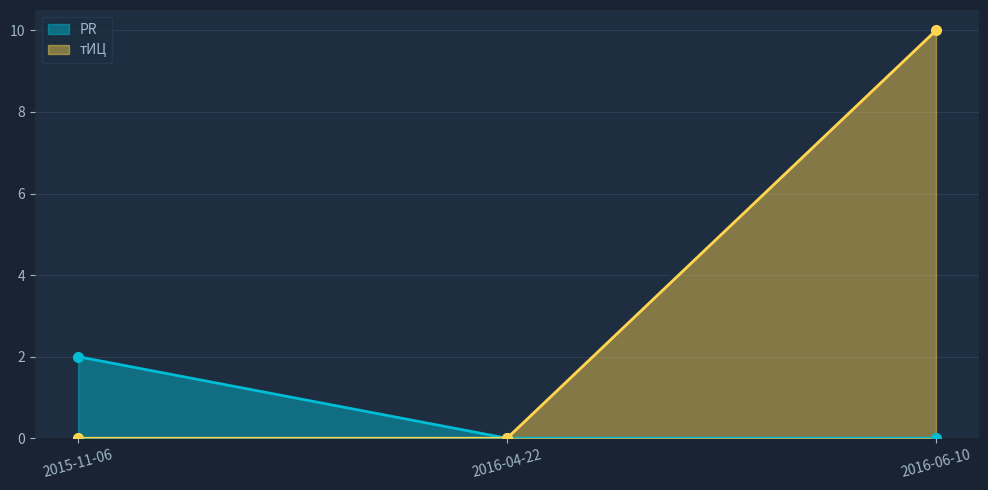

How many PR values are between 0 and 2?

3